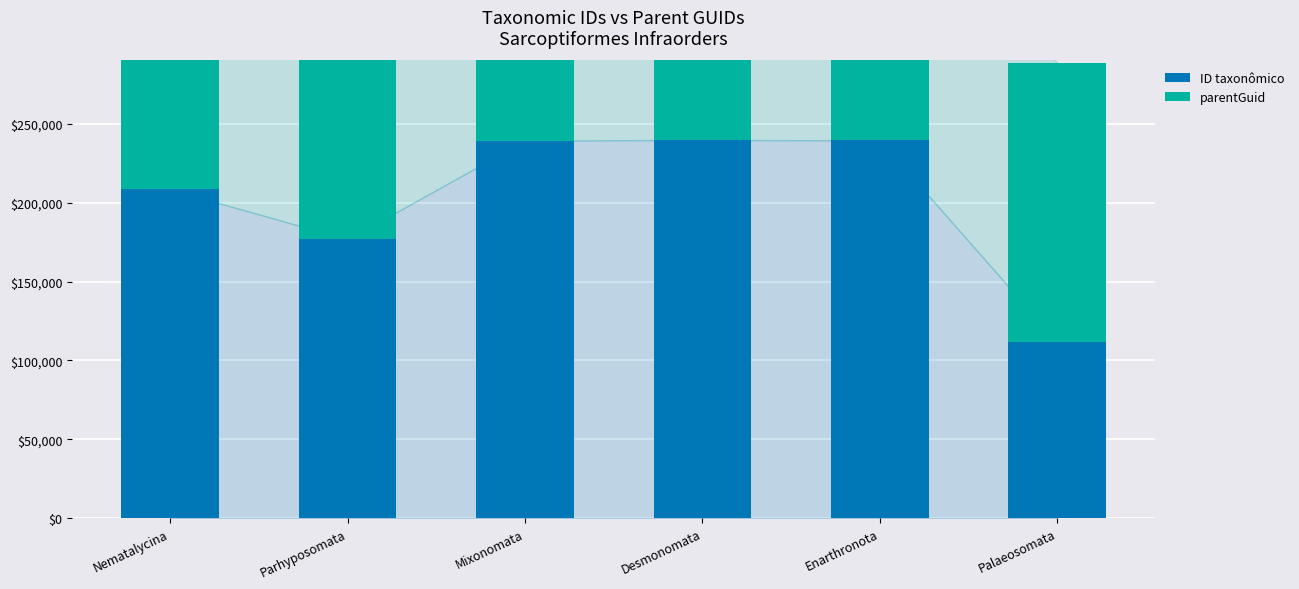

Reading right to left, transcribe all the data shown in this chart.

ID taxonômico: Palaeosomata=111829	Enarthronota=239331	Desmonomata=239700	Mixonomata=239238	Parhyposomata=176700	Nematalycina=208332
parentGuid: Palaeosomata=176719	Enarthronota=176719	Desmonomata=176719	Mixonomata=176719	Parhyposomata=176719	Nematalycina=239205